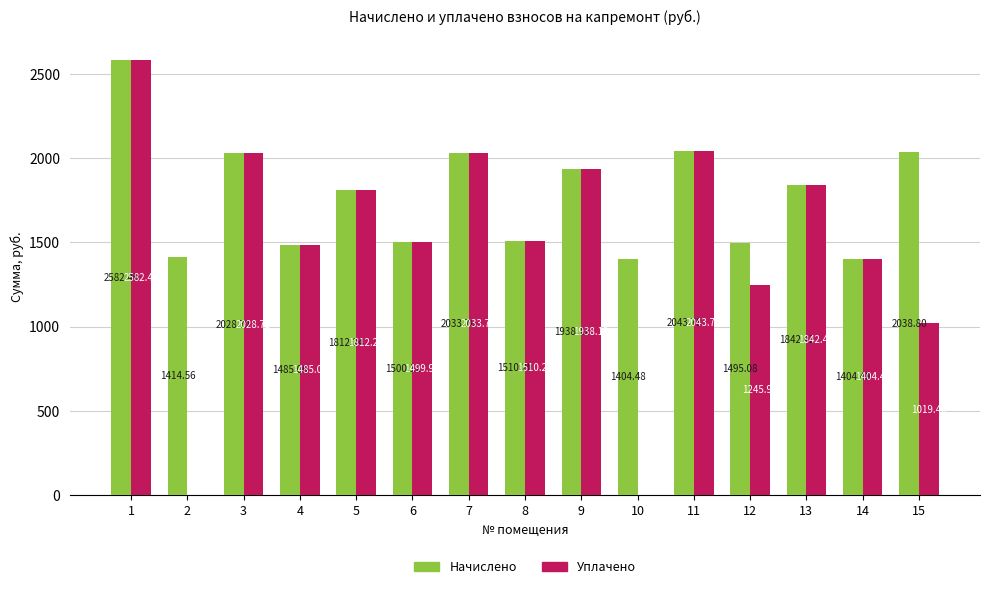

What is the sum of the Уплачено values at 14 and 1?

3986.9